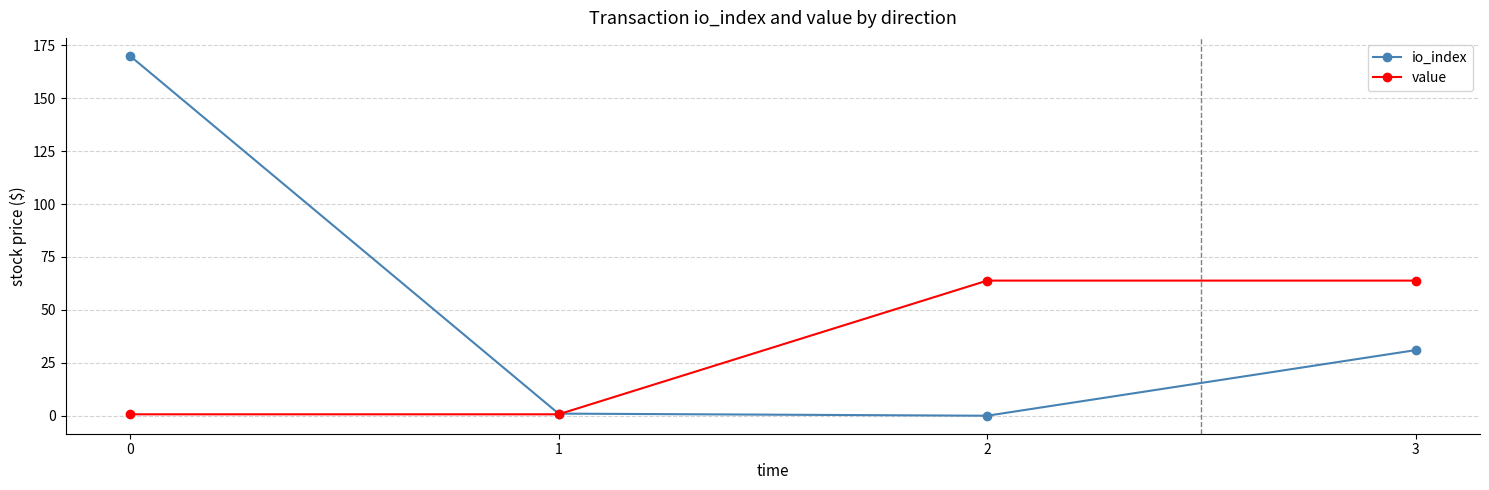

What is the minimum value for value?

0.7